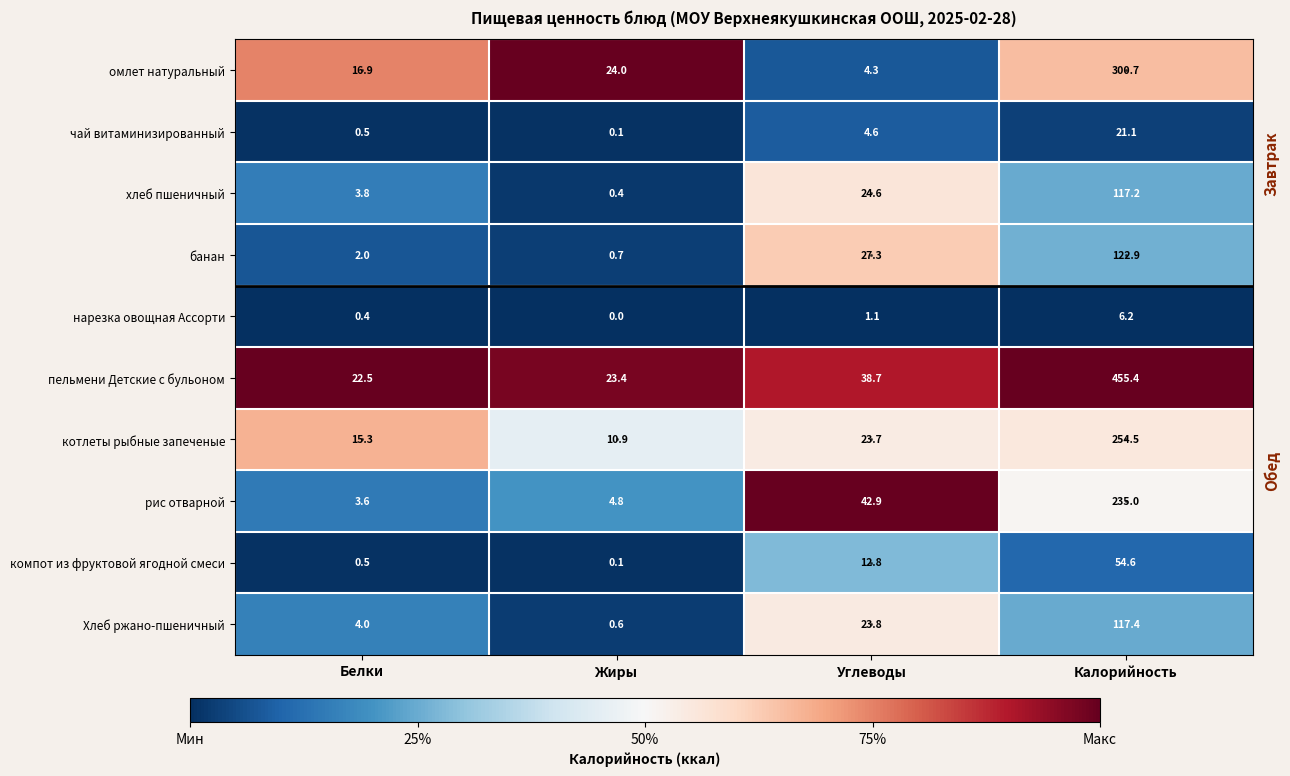

What is the sum of the омлет натуральный values at Калорийность and Жиры?

324.7